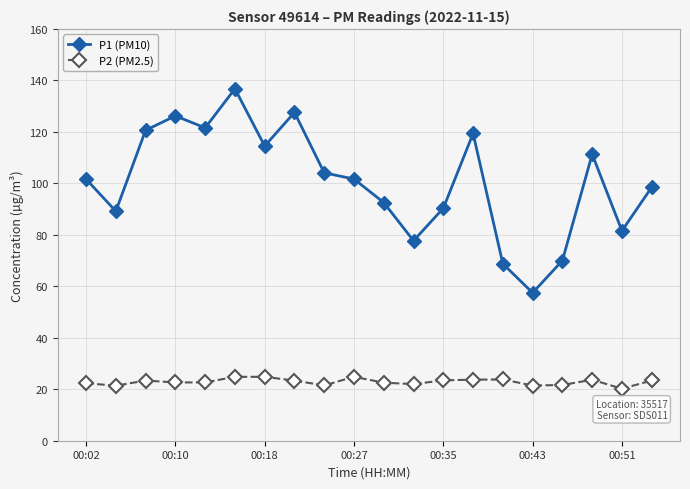

Rank the series by their maximum value, from highest to lowest.

P1 (PM10), P2 (PM2.5)